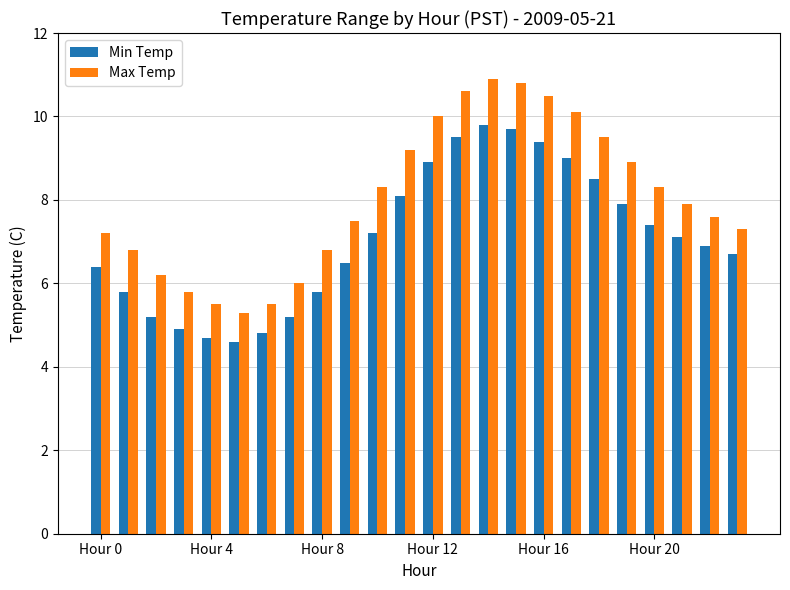

Which series has the largest total across all categories?

Max Temp